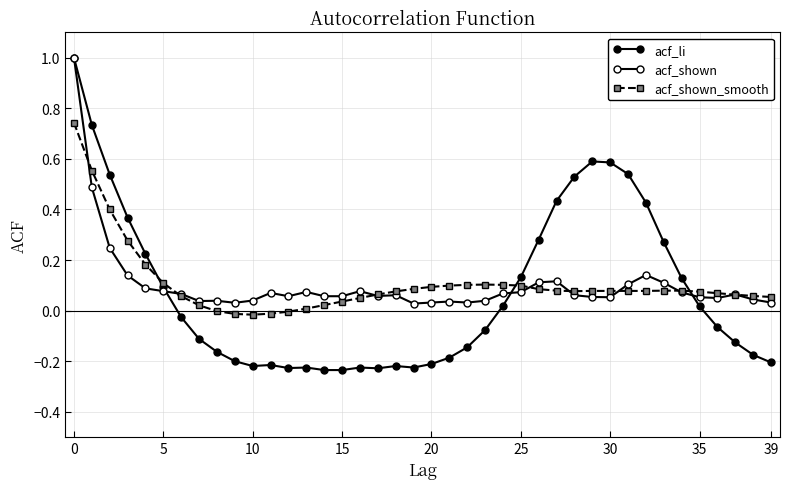

What is the difference between the second highest and second lowest values in the acf_shown series?

0.5